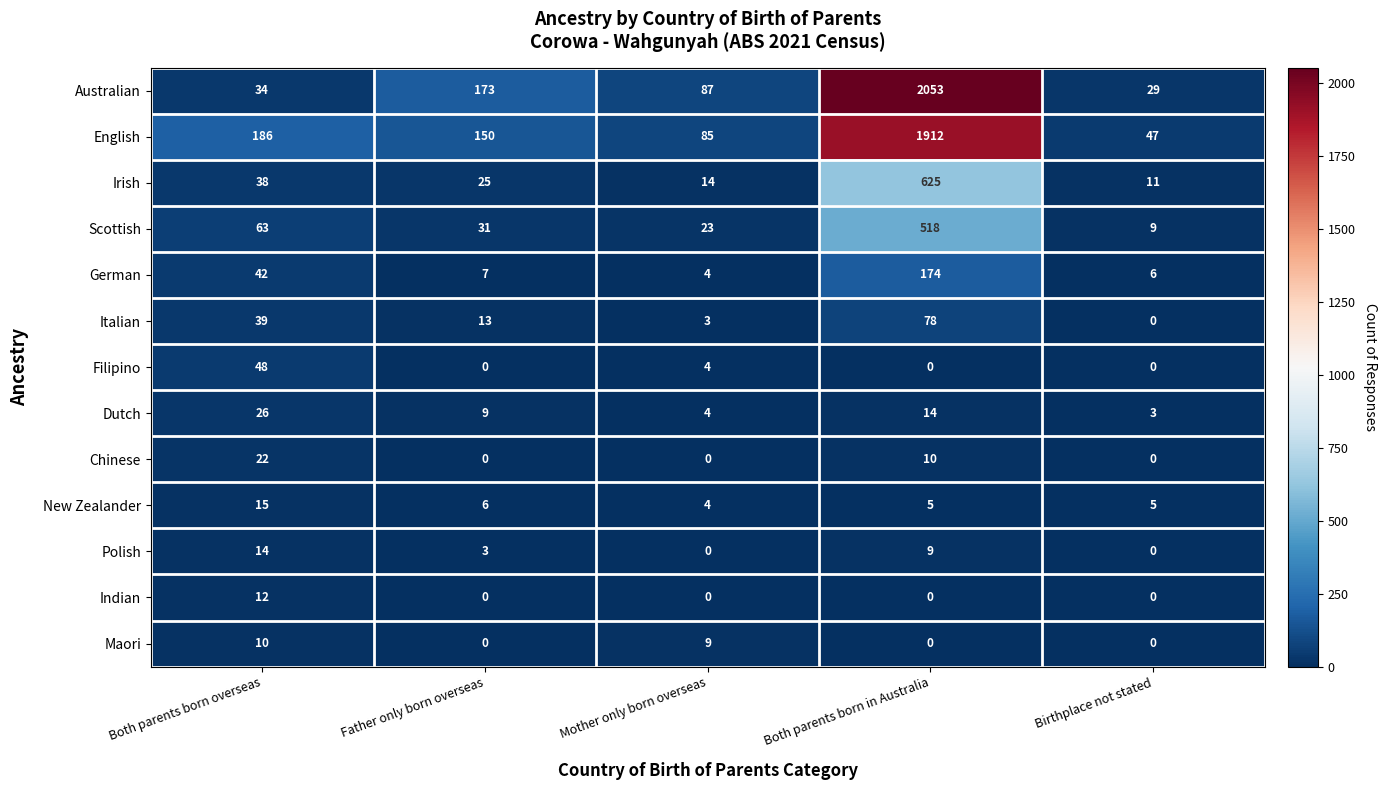

What is the maximum value shown in the chart?

2053